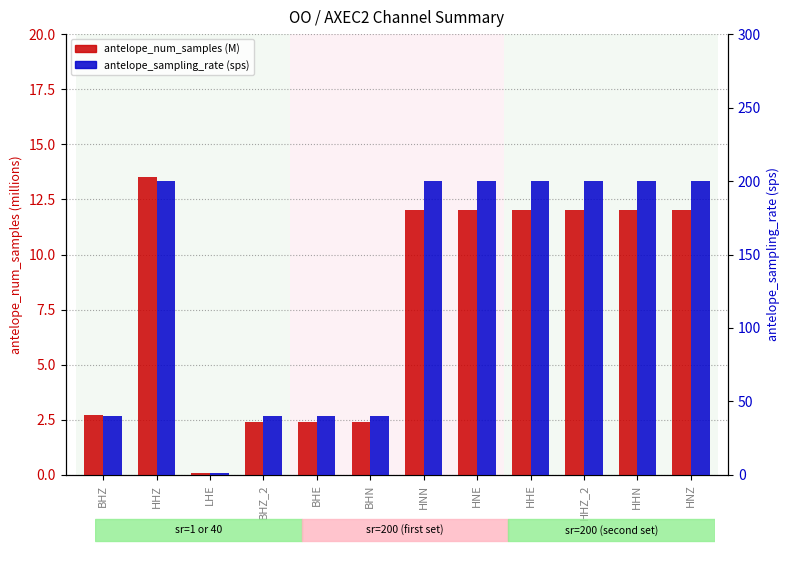

Reading left to right, extract all data points from this chart.

antelope_num_samples (M): BHZ=2.7	HHZ=13.5	LHE=0.1	BHZ_2=2.4	BHE=2.4	BHN=2.4	HNN=12.0	HNE=12.0	HHE=12.0	HHZ_2=12.0	HHN=12.0	HNZ=12.0
antelope_sampling_rate: BHZ=40.0	HHZ=200.0	LHE=1.0	BHZ_2=40.0	BHE=40.0	BHN=40.0	HNN=200.0	HNE=200.0	HHE=200.0	HHZ_2=200.0	HHN=200.0	HNZ=200.0